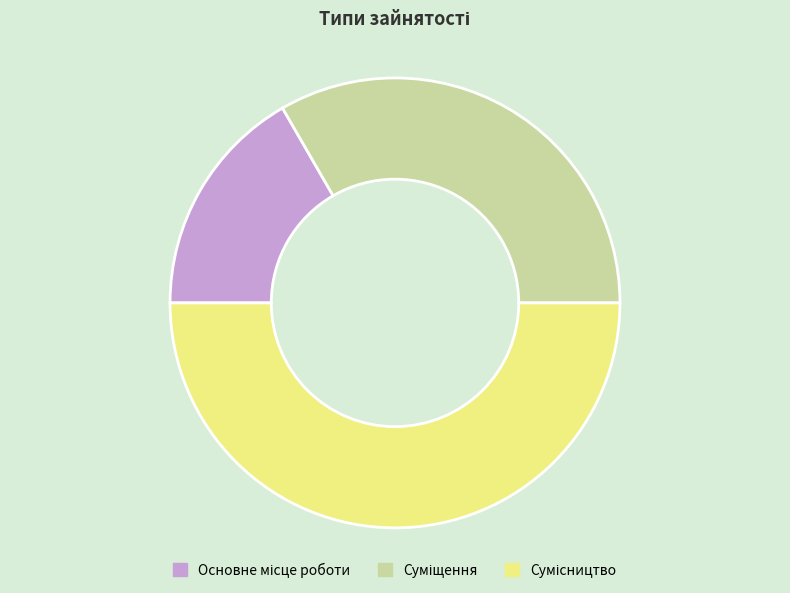

How many segments does this pie chart have?

3